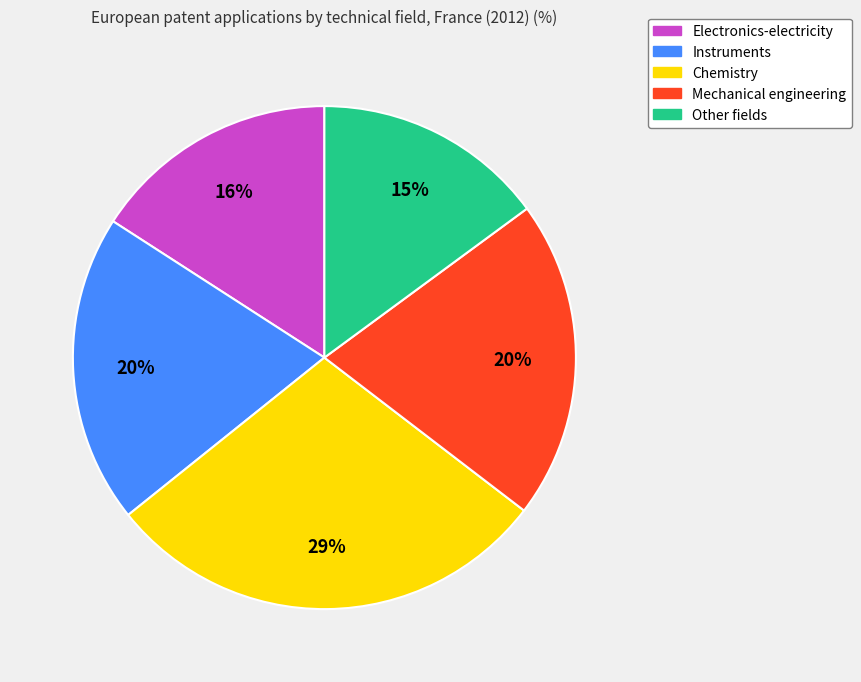

What percentage is the Mechanical engineering slice, to the nearest percent?

20%